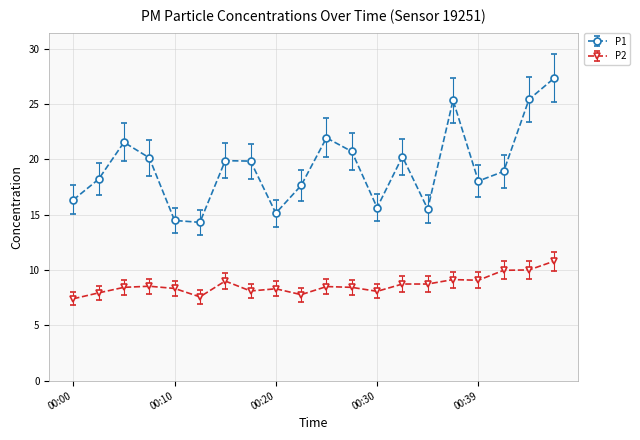

At how many categories does at least one series exceed 25?

3